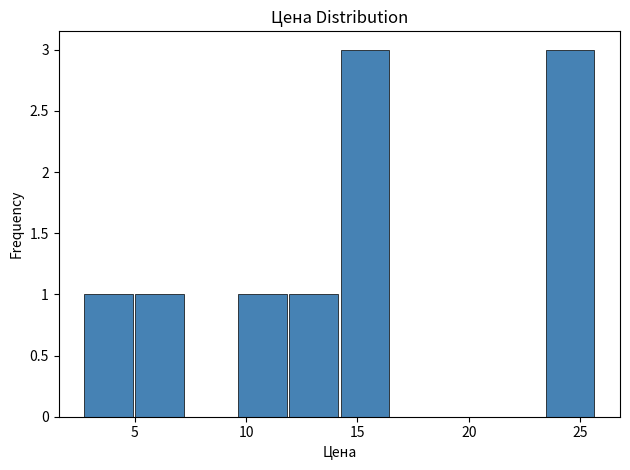

Reading left to right, transcribe this chart: for each bar, give the range it covers on the x-axis and its height. Neither the bar edges nor the heights are printed on the chart, so give them approximately, as read against the axes.

2.5 to 5.0: 1
5.0 to 7.5: 1
7.5 to 9.5: 0
9.5 to 12.0: 1
12.0 to 14.0: 1
14.0 to 16.5: 3
16.5 to 19.0: 0
19.0 to 21.0: 0
21.0 to 23.5: 0
23.5 to 25.5: 3